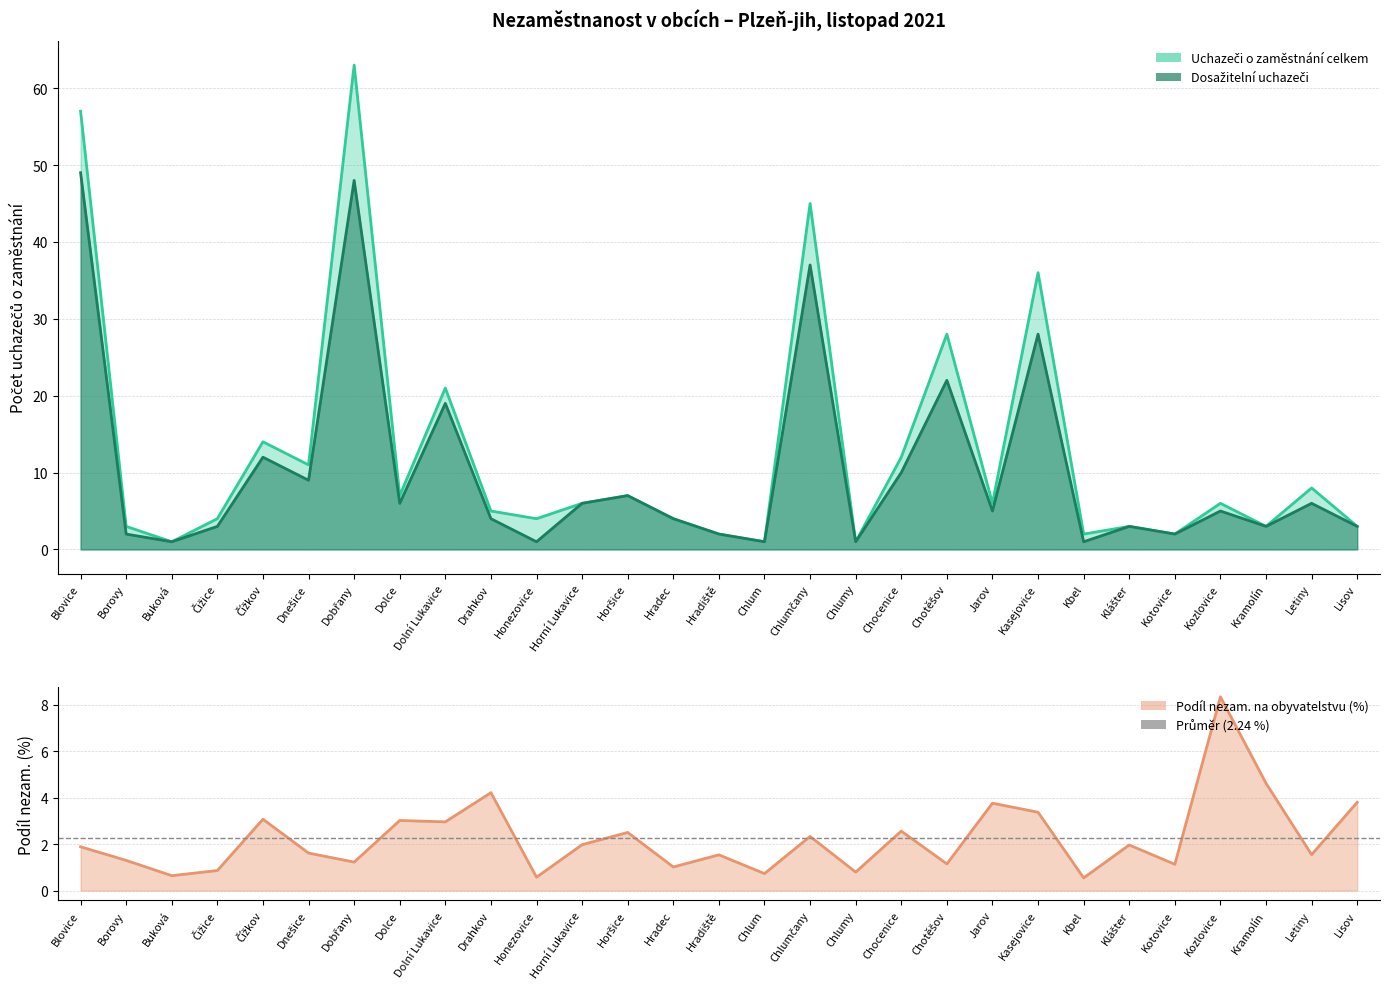

What is the difference between the Podíl nezam. % values at Chlum and Hradec?

0.3